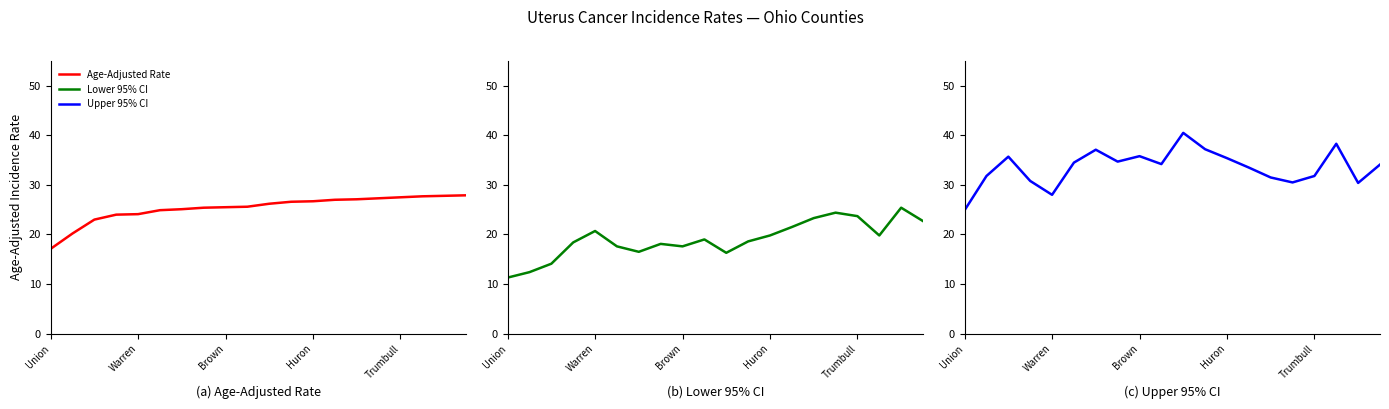

True or false: Upper 95% CI (Rate) and Lower 95% CI (Rate) cross at least once.

False